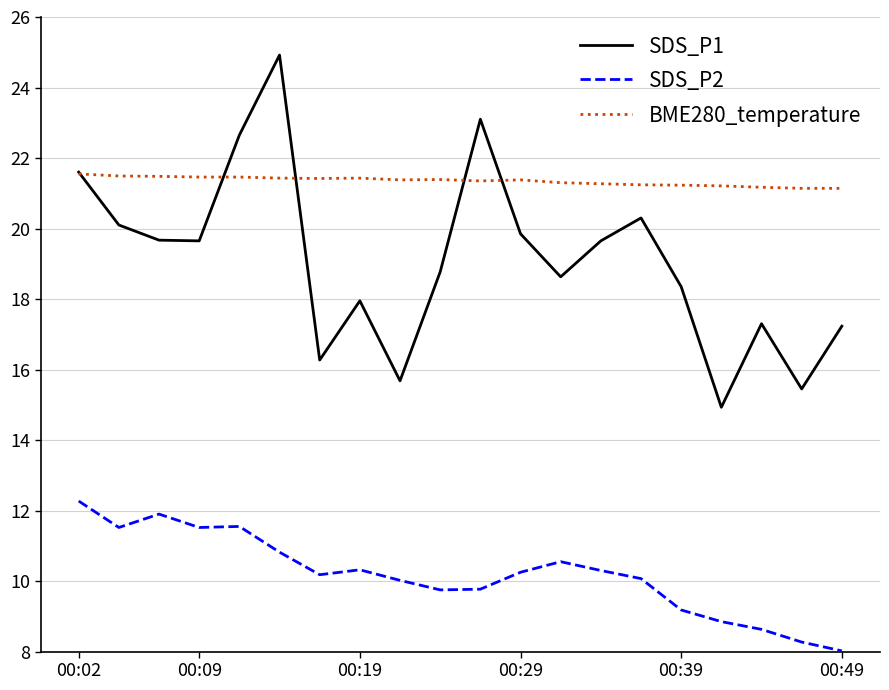

Which series has the largest total across all categories?

BME280_temperature